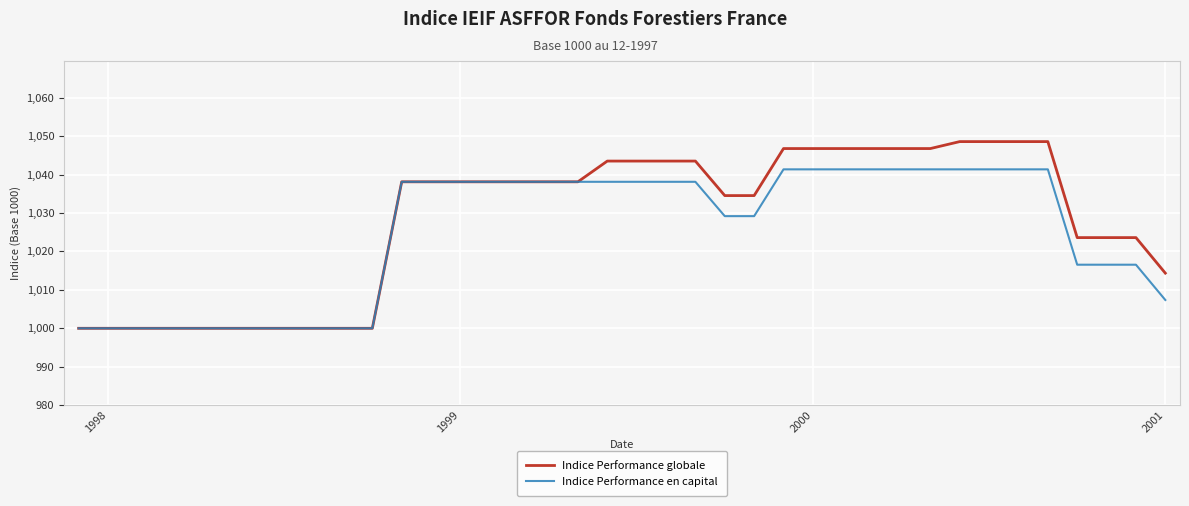

What are all the series names shown in the legend?

Indice Performance globale, Indice Performance en capital